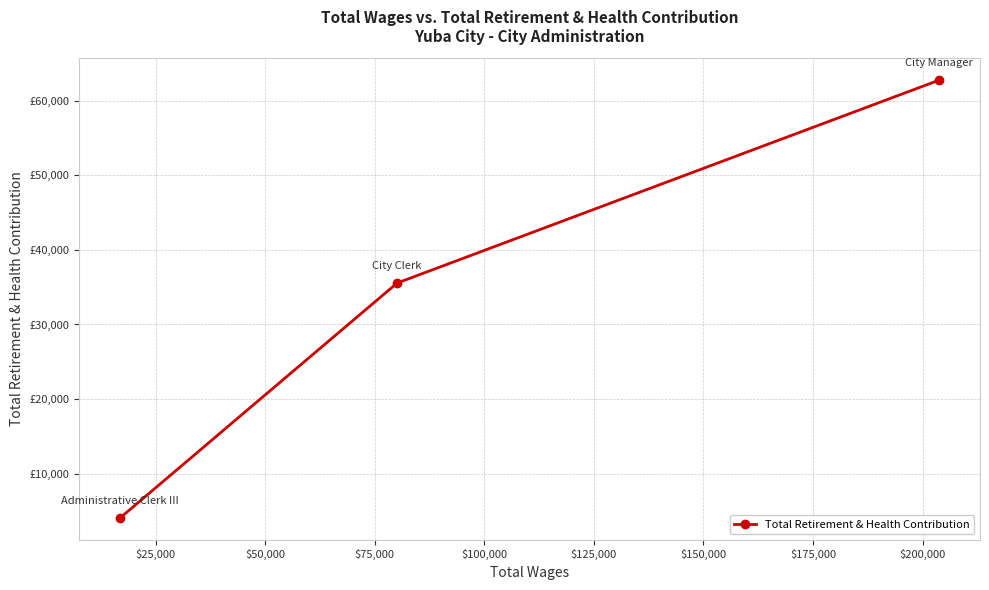

How many values are between 4061 and 62781?

3